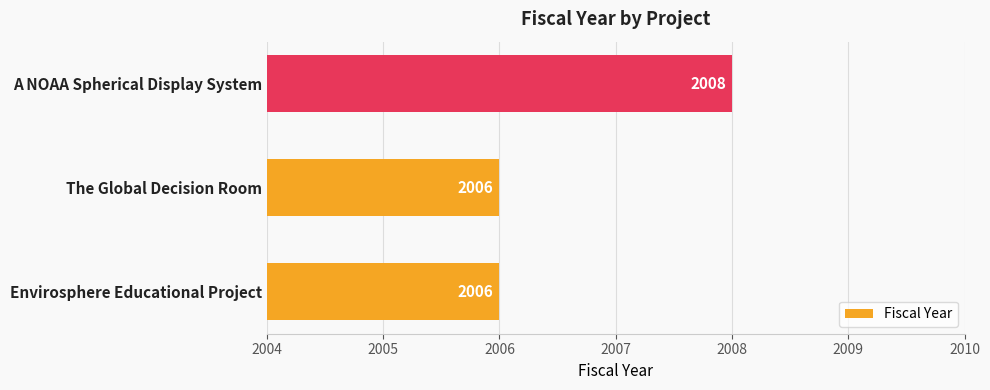

Count the values in the range 2006 to 2008.

3